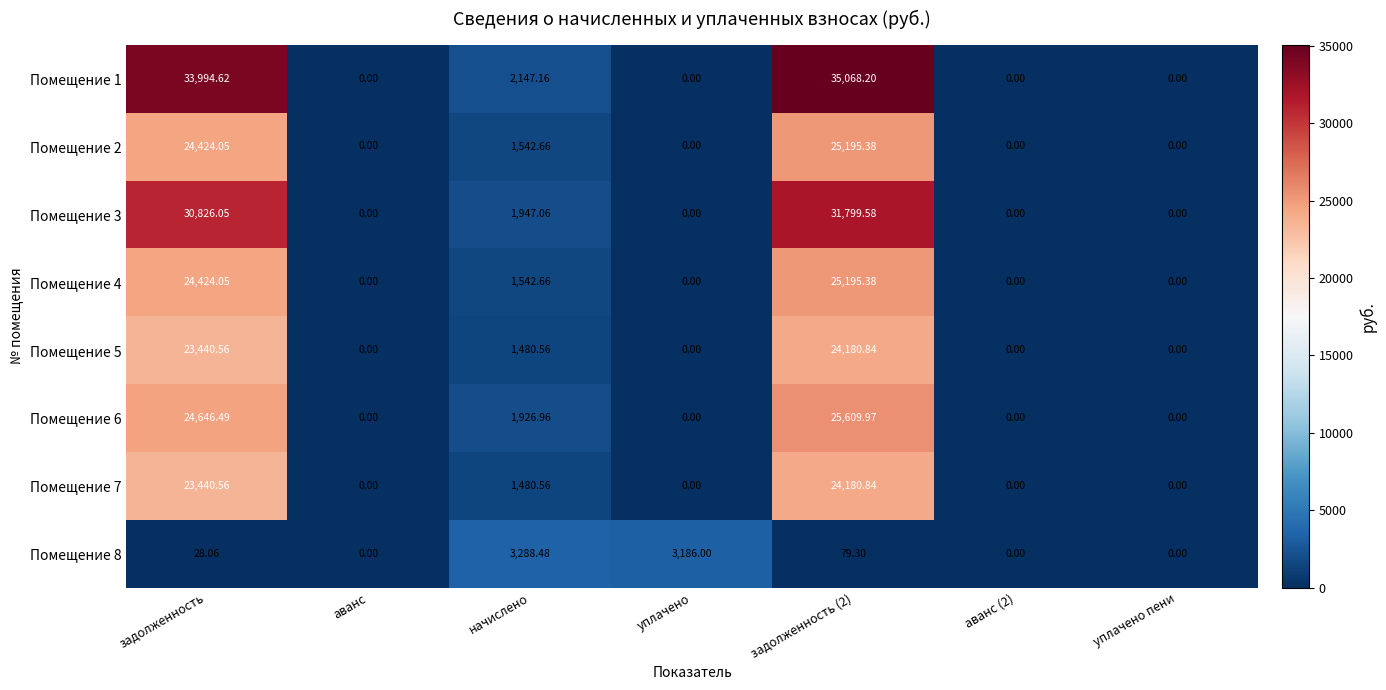

How many values in the Помещение 8 series exceed 28?

4